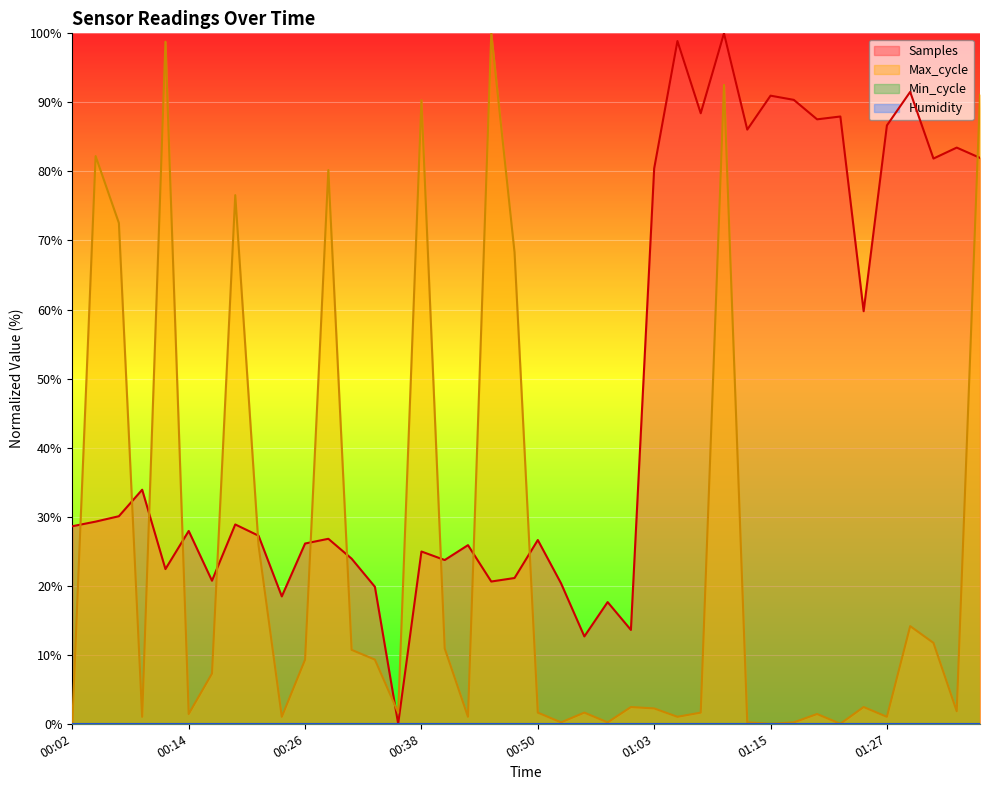

Which series has the largest total across all categories?

Samples